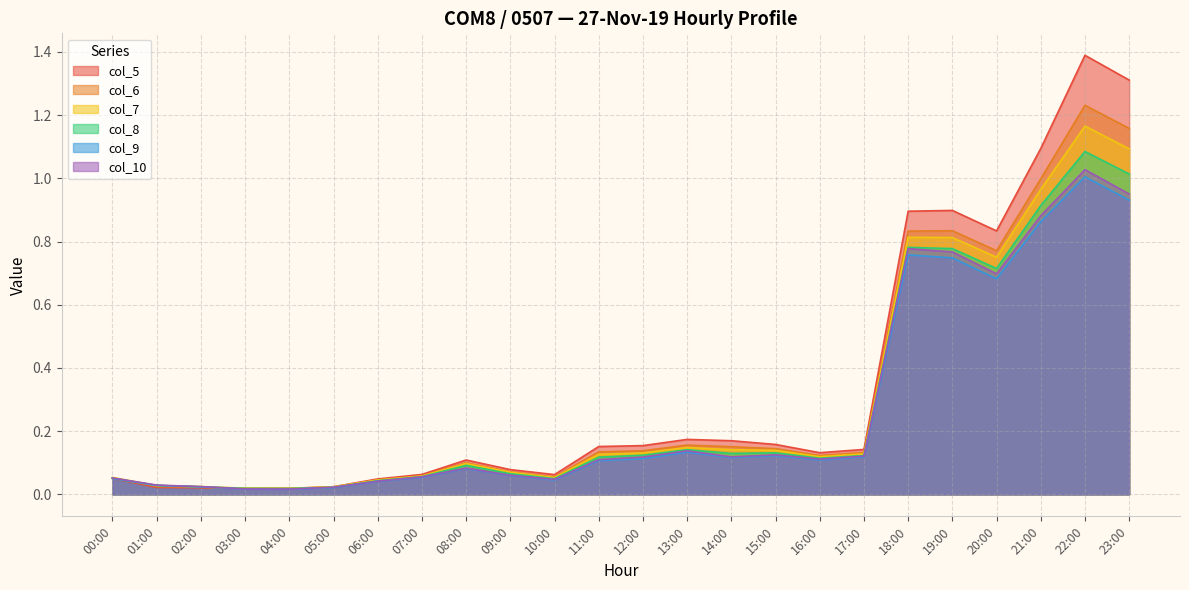

Does the chart display data point markers on the line(s)?

No